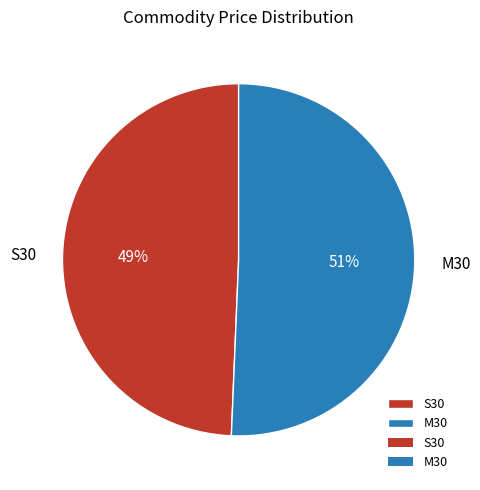

Does M30 account for over 50% of the chart?

Yes